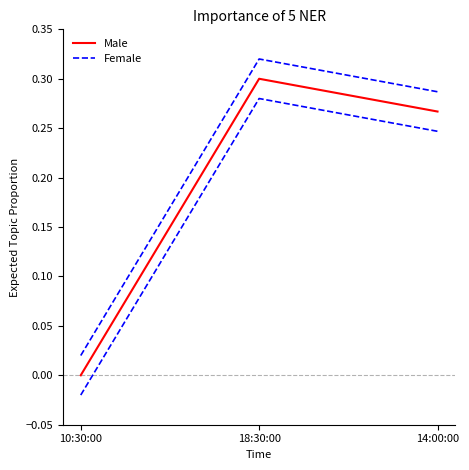

Does the chart display data point markers on the line(s)?

No